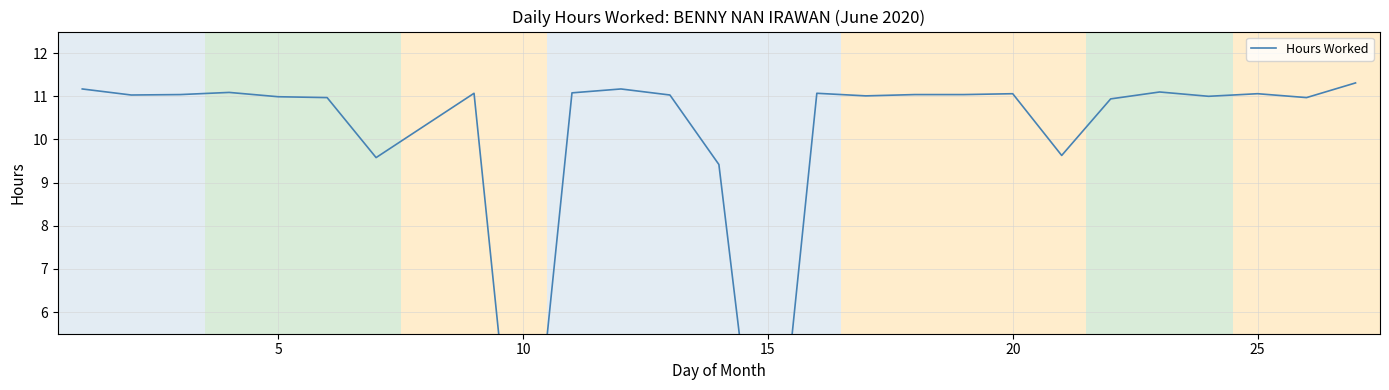

How many lines are shown in the chart?

1